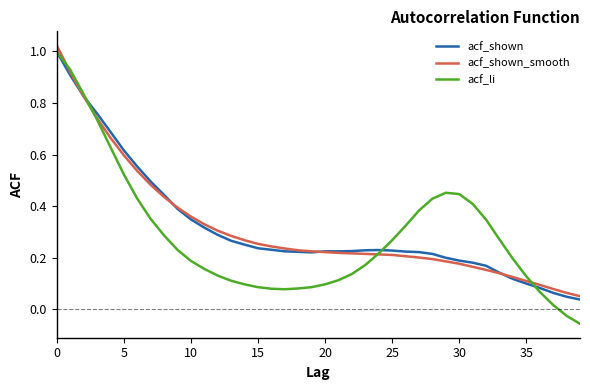

Which series has the widest spread of values?

acf_li